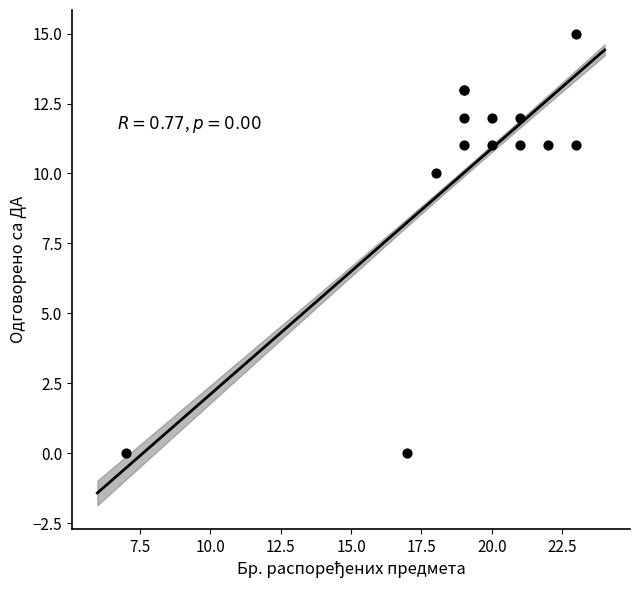

What Y value in the scatter plot is closest to 7?

10